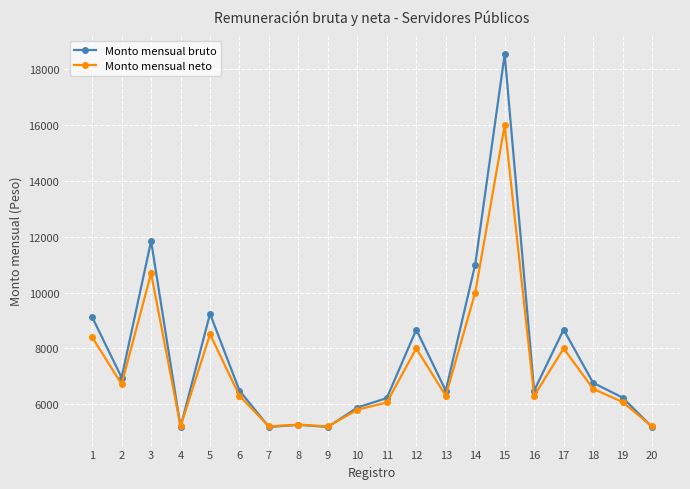

Which series has the largest range (max minus min)?

Monto mensual bruto